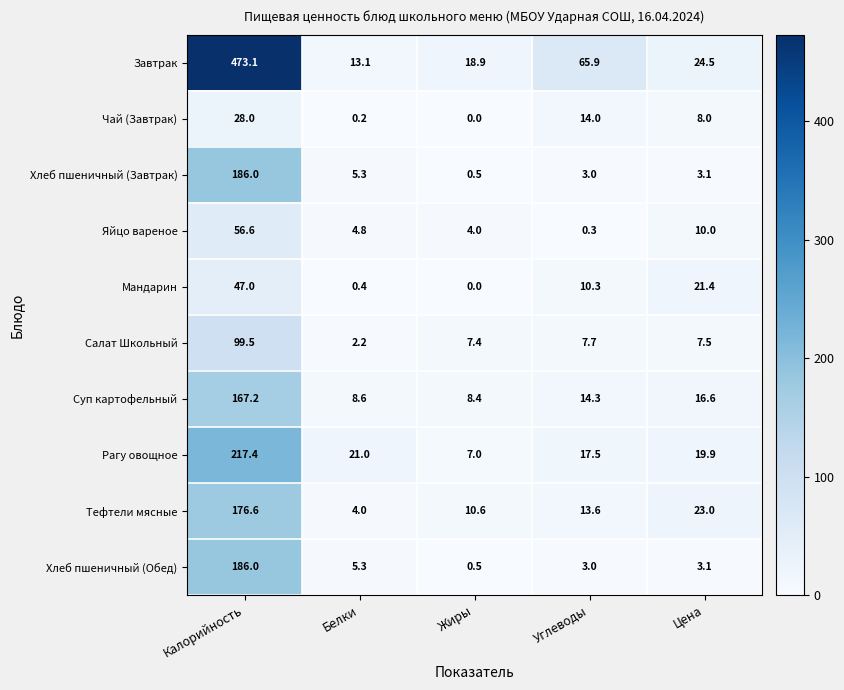

What is the lowest value of the Яйцо вареное series?

0.3